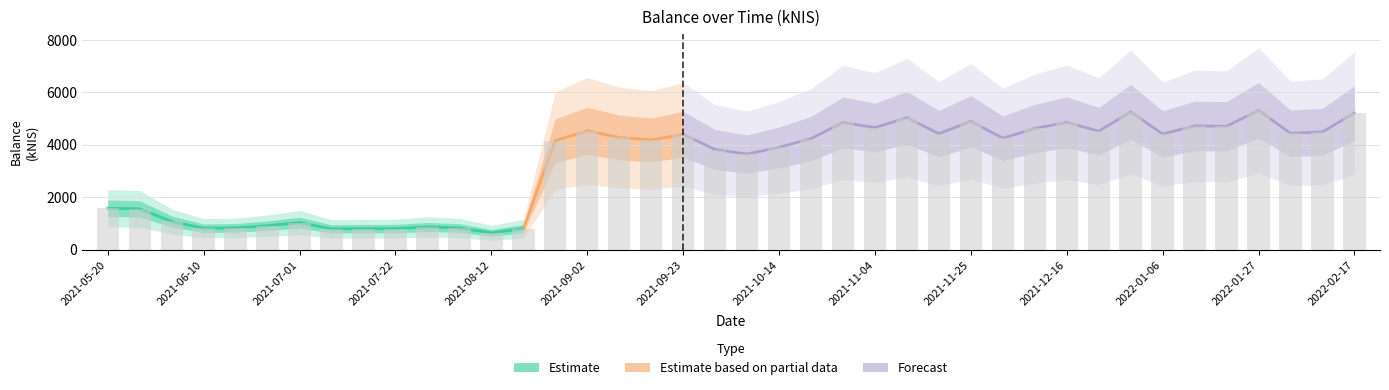

The value at 2021-07-08 is 1149.4. True or false?

False